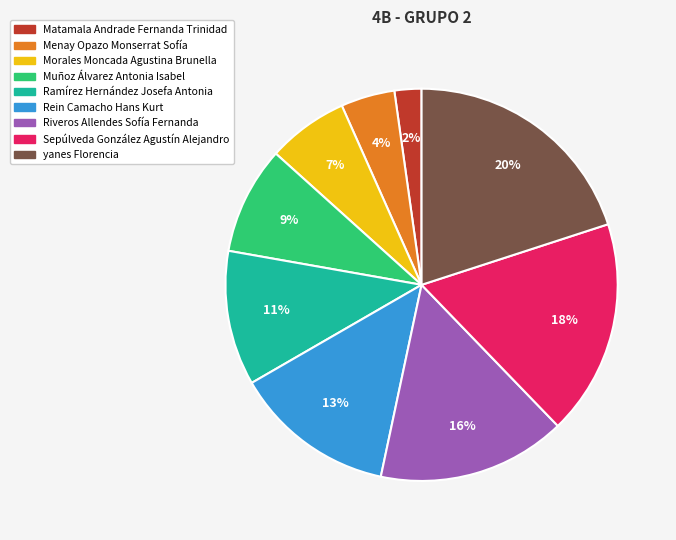

True or false: Muñoz Álvarez Antonia Isabel accounts for 9% of the total.

True